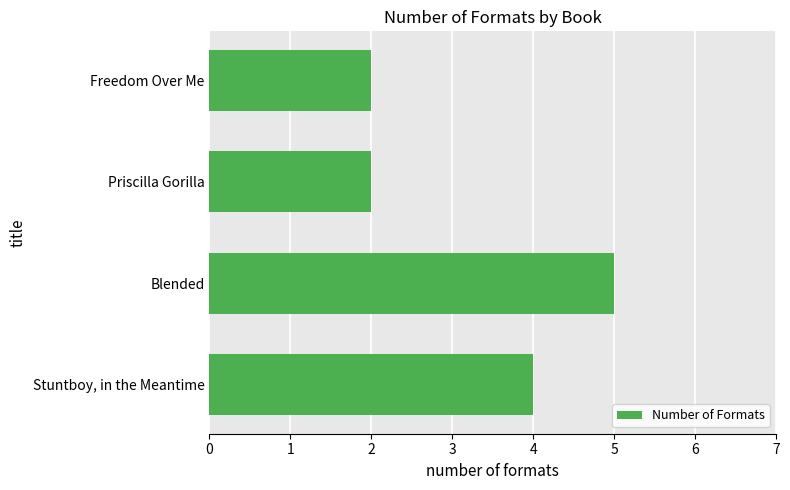

What is the greatest value displayed?

5